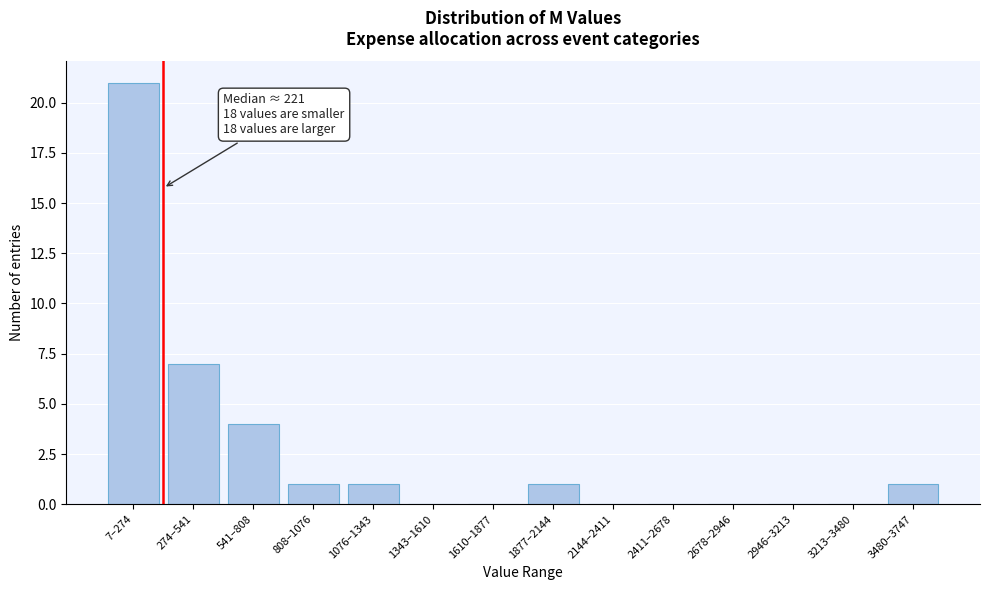

Reading left to right, list all the values displayed in this chart.

7–274=21	274–541=7	541–808=4	808–1076=1	1076–1343=1	1343–1610=0	1610–1877=0	1877–2144=1	2144–2411=0	2411–2678=0	2678–2946=0	2946–3213=0	3213–3480=0	3480–3747=1